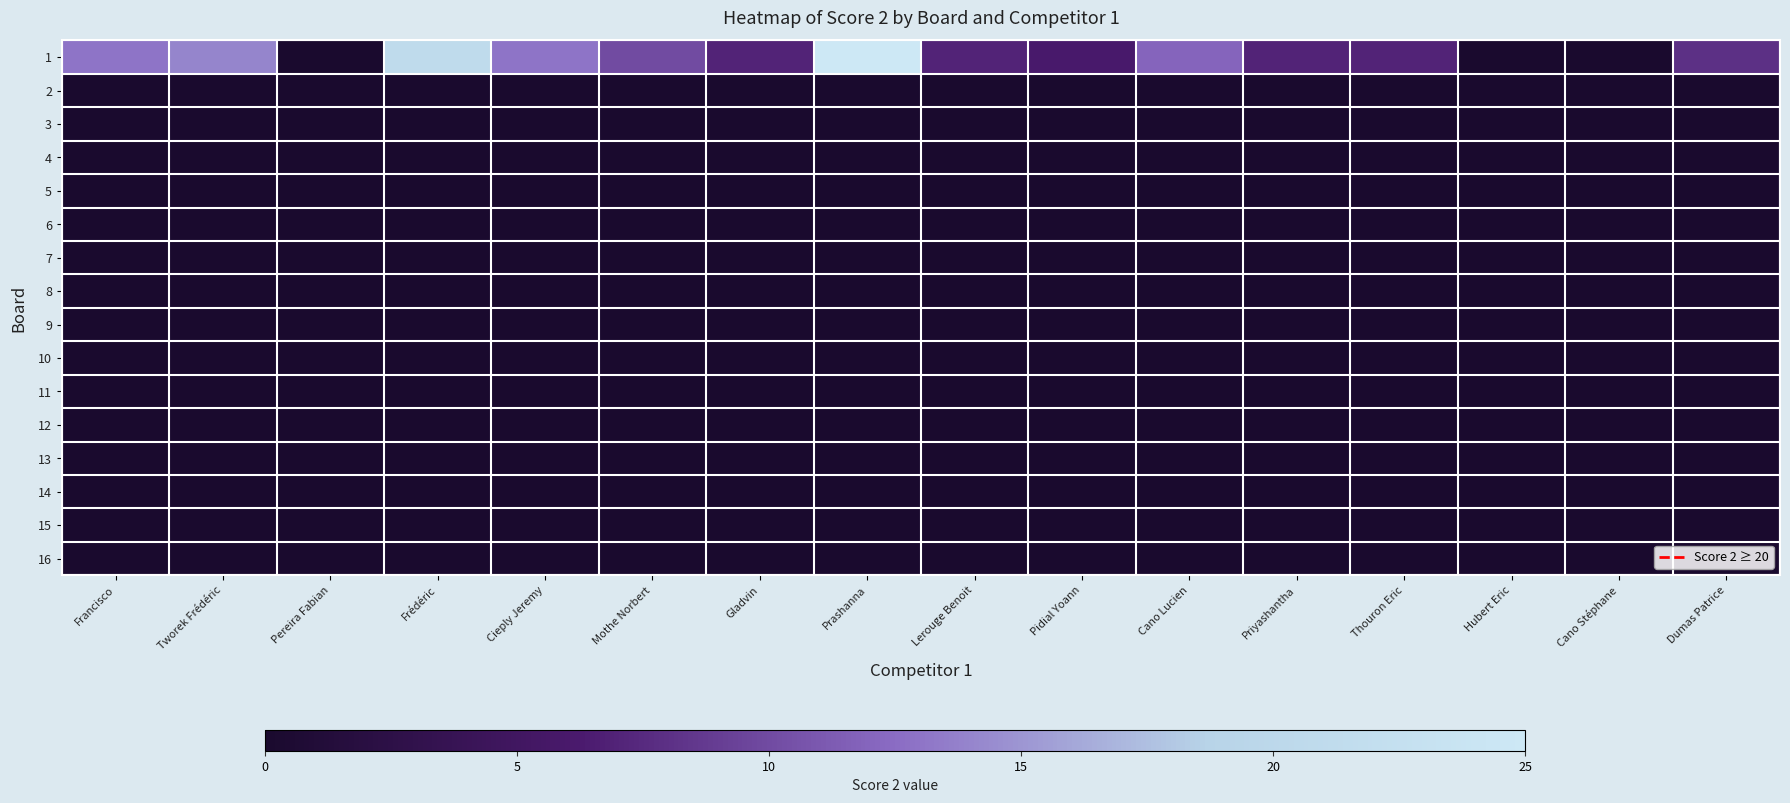

What is the spread (max minus min) of values at Prashanna?

25